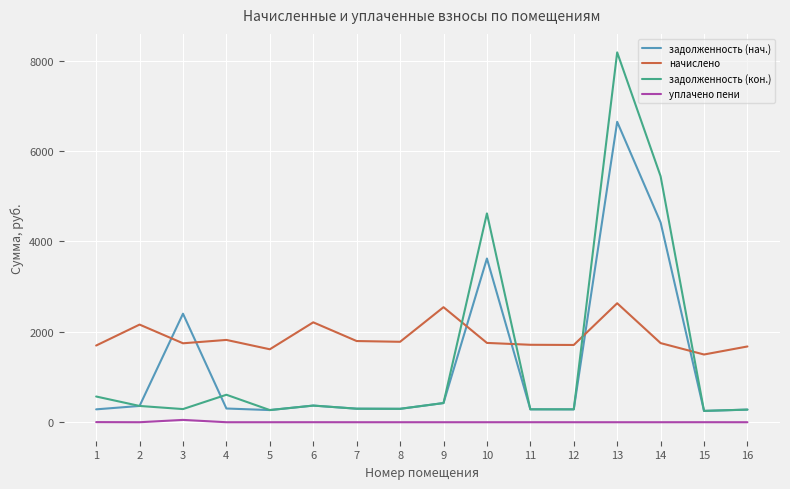

Is the value of задолженность (нач.) at 5 greater than the value of начислено at 12?

No